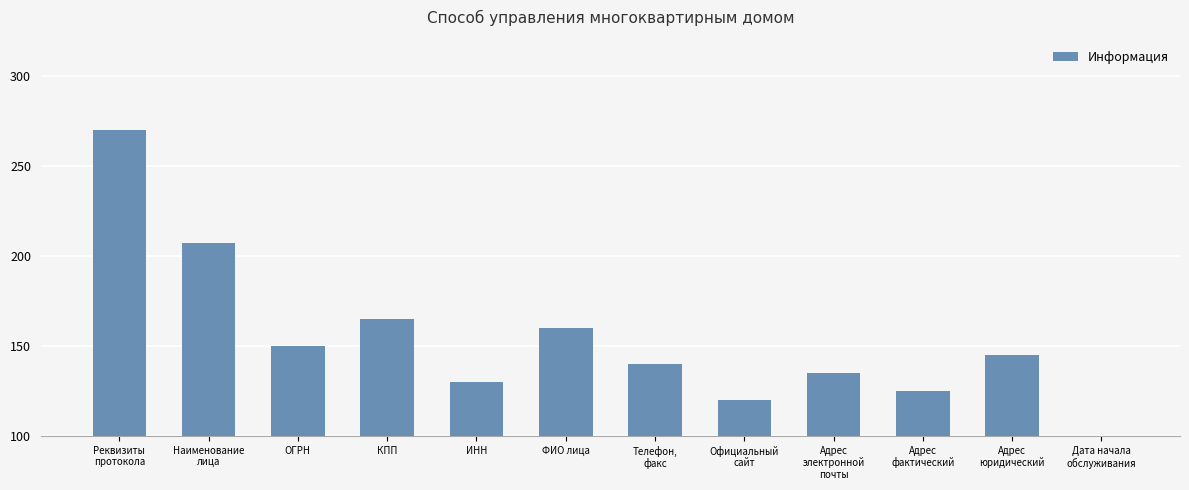

List the labels in order of value, smallest first.

Дата начала
обслуживания, Официальный
сайт, Адрес
фактический, ИНН, Адрес
электронной
почты, Телефон,
факс, Адрес
юридический, ОГРН, ФИО лица, КПП, Наименование
лица, Реквизиты
протокола